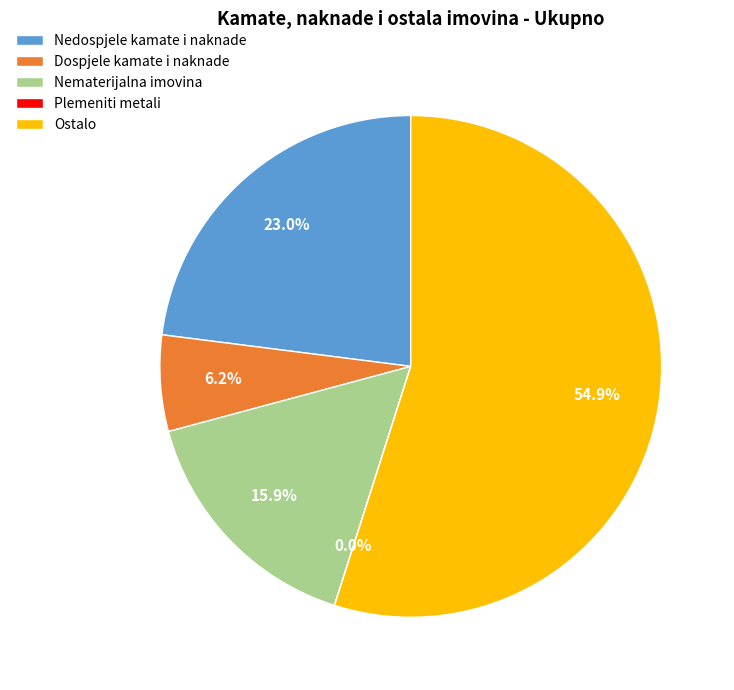

Which slice is the largest?

Ostalo